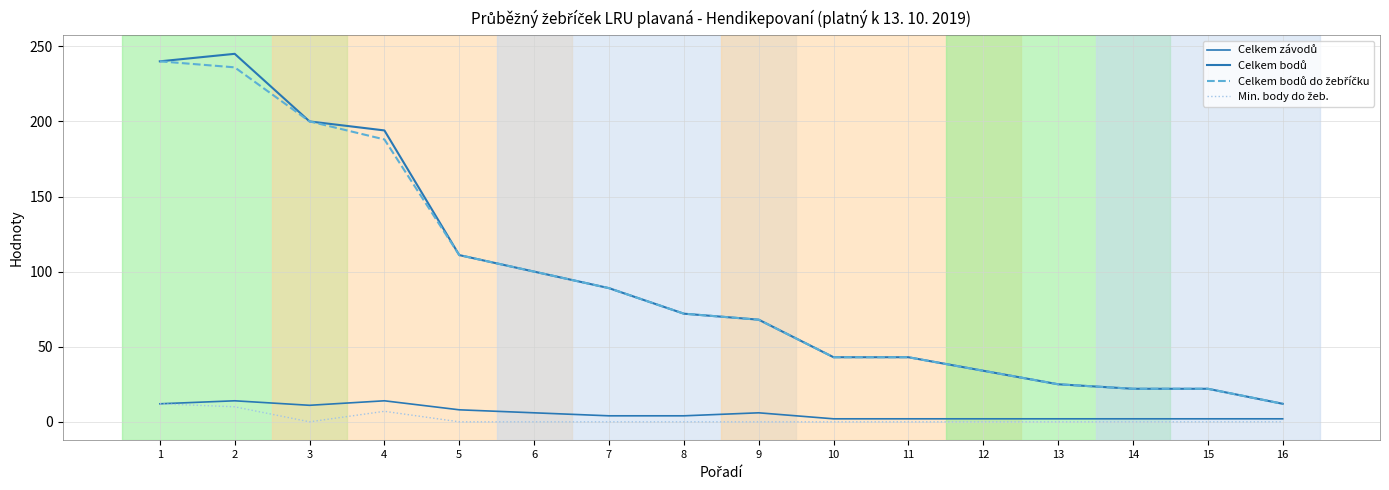

True or false: Celkem závodů and Celkem bodů do žebříčku cross at least once.

False